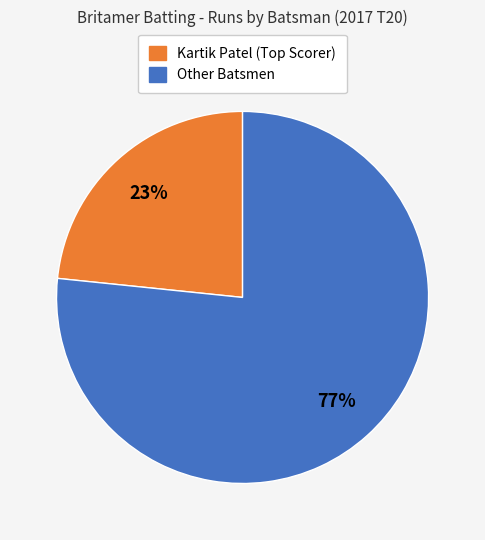

Is there any slice that represents more than half of the pie?

Yes